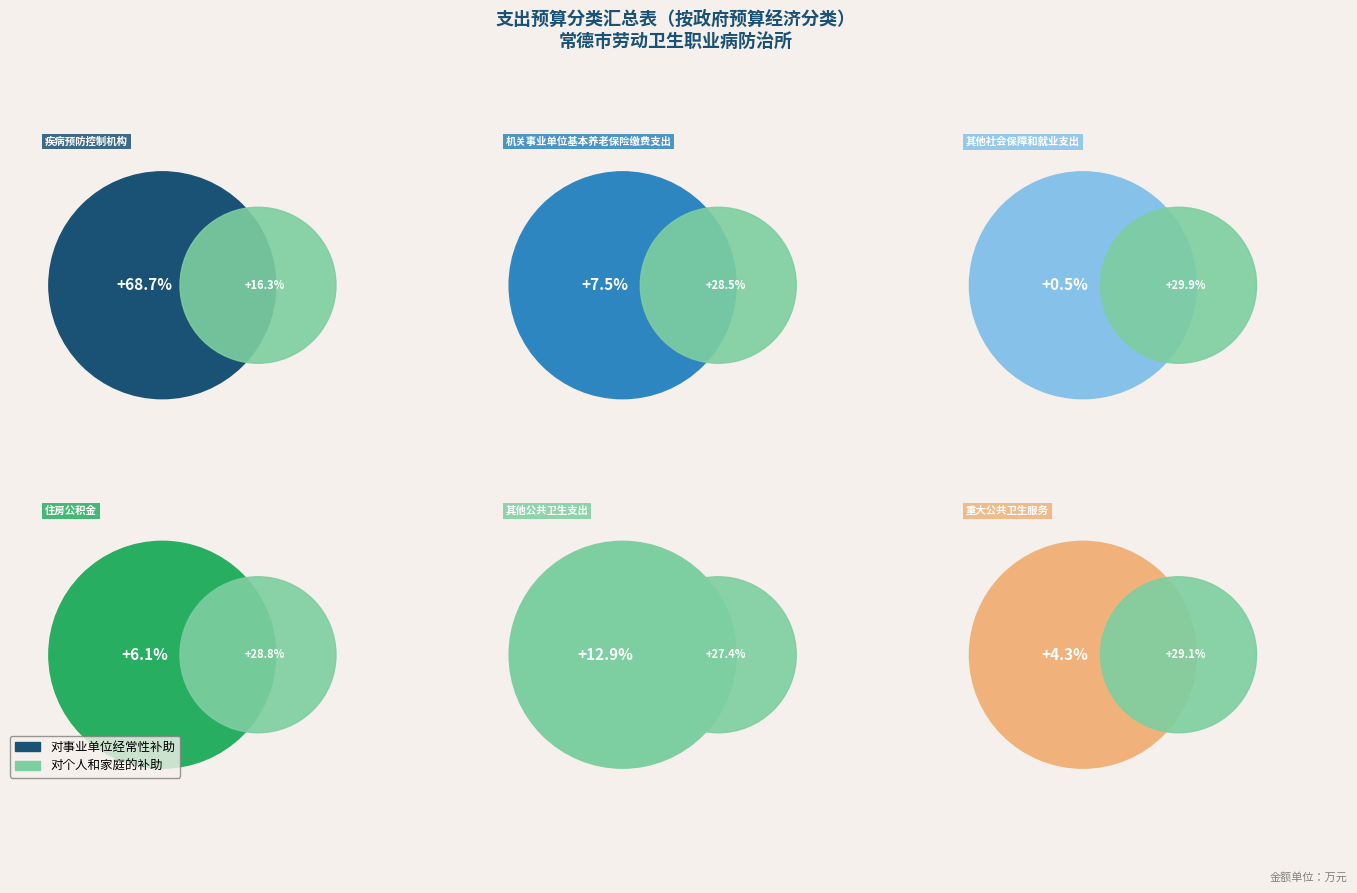

Rank the categories by value from lowest to highest.

其他社会保障和就业支出, 重大公共卫生服务, 住房公积金, 机关事业单位基本养老保险缴费支出, 其他公共卫生支出, 疾病预防控制机构